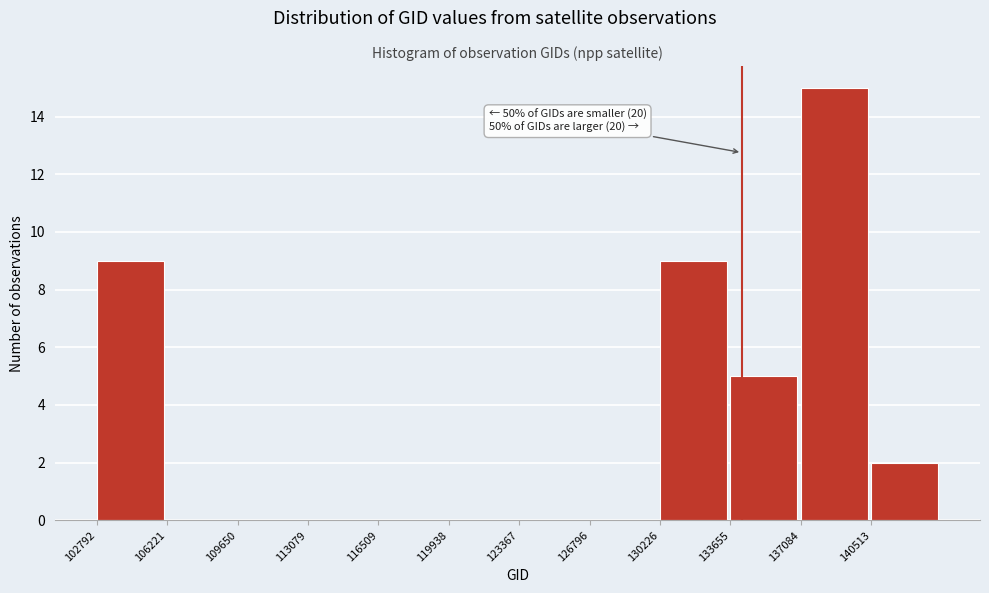

Over which range of the x-axis is the bar tallest?

137000 to 140500